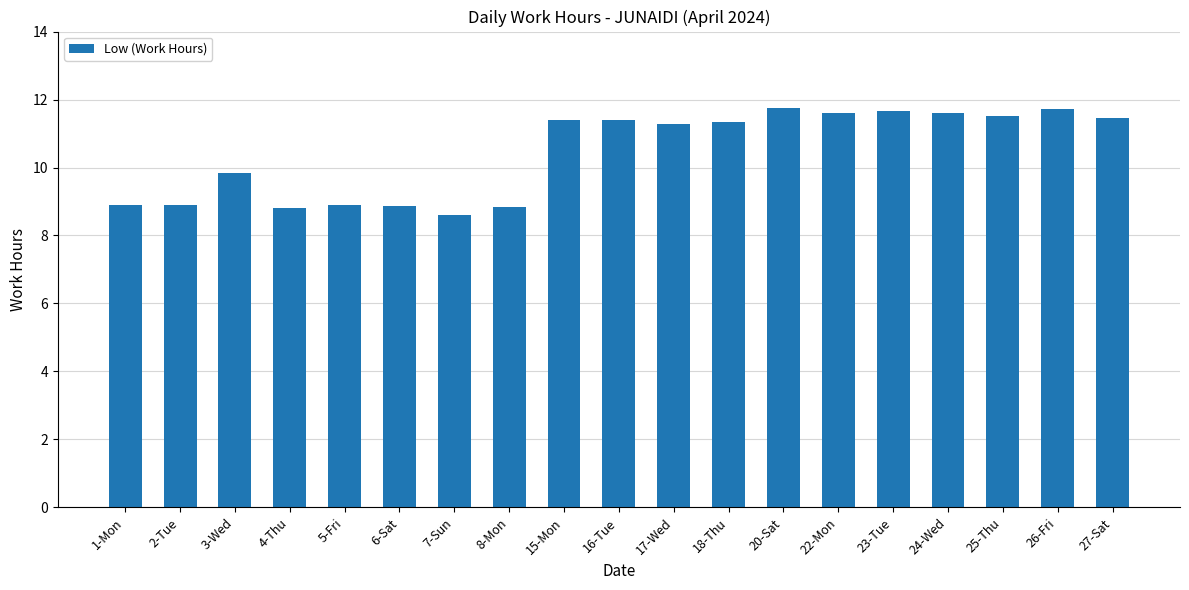

What is the maximum value shown in the chart?

11.8